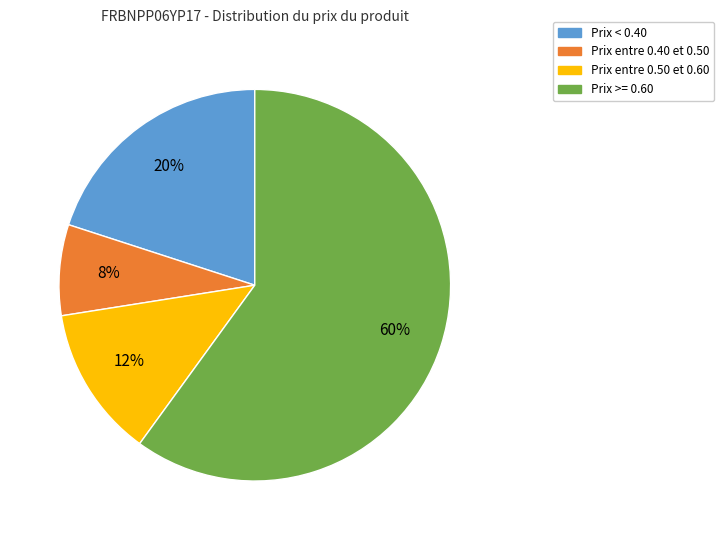

Is there a majority slice in this chart?

Yes